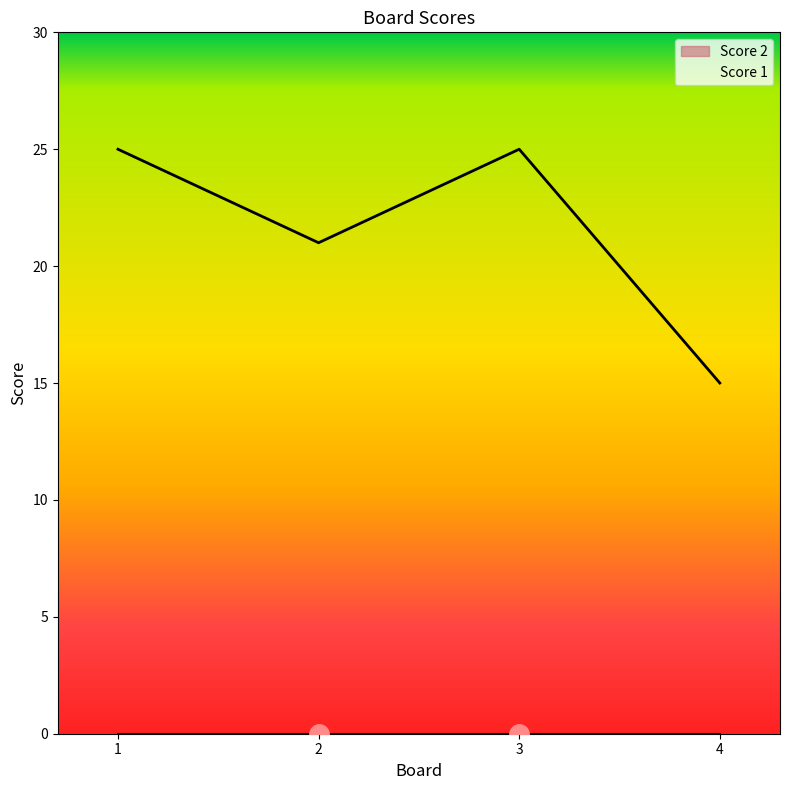

The chart shows a value of 25 at 3. True or false?

True